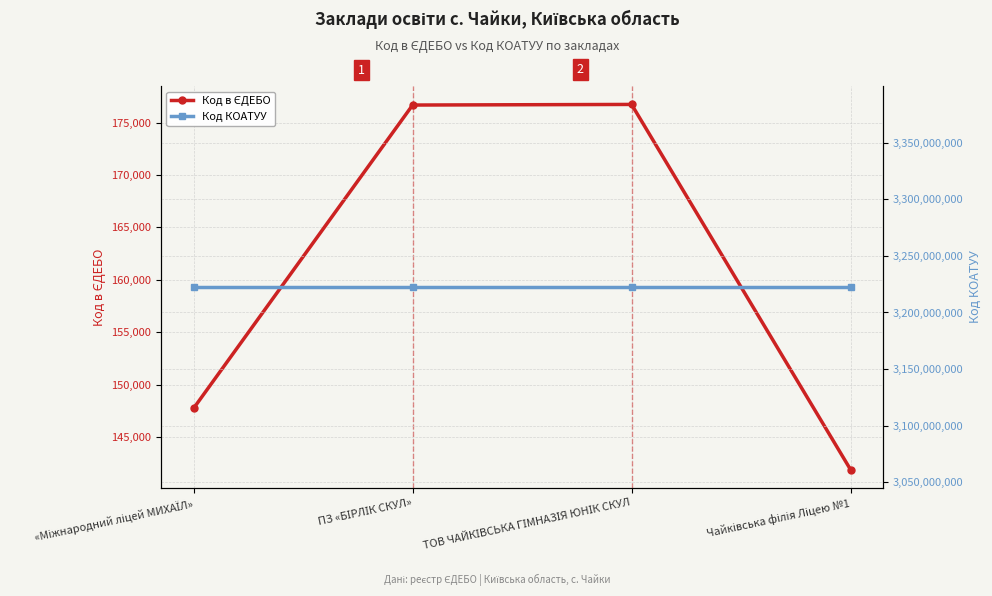

Reading left to right, transcribe all the data shown in this chart.

Код в ЄДЕБО: «Міжнародний ліцей МИХАЇЛ»=147751	ПЗ «БІРЛІК СКУЛ»=176667	ТОВ ЧАЙКІВСЬКА ГІМНАЗІЯ ЮНІК СКУЛ=176725	Чайківська філія Ліцею №1=141895
Код КОАТУУ: «Міжнародний ліцей МИХАЇЛ»=3222485903	ПЗ «БІРЛІК СКУЛ»=3222485903	ТОВ ЧАЙКІВСЬКА ГІМНАЗІЯ ЮНІК СКУЛ=3222485903	Чайківська філія Ліцею №1=3222485903